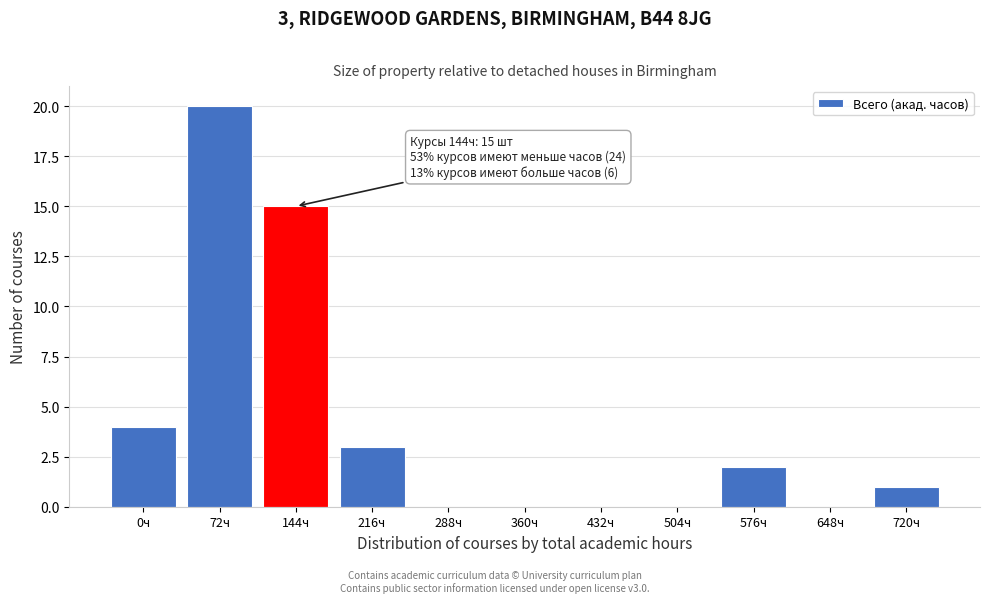

Reading left to right, what are all the values shown in this chart?

0ч=4	72ч=20	144ч=15	216ч=3	288ч=0	360ч=0	432ч=0	504ч=0	576ч=2	648ч=0	720ч=1